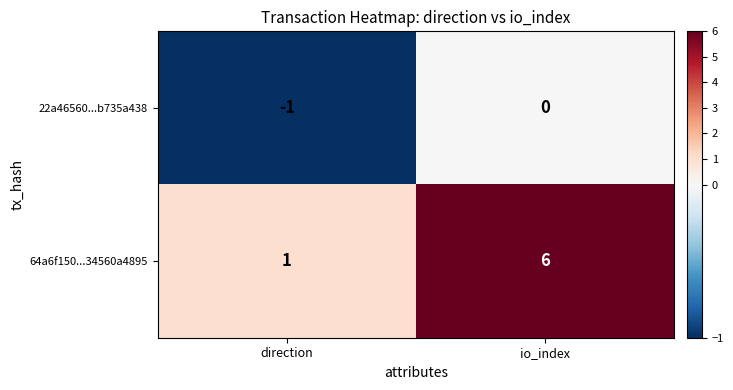

What is the difference between the 64a6f150...34560a4895 values at direction and io_index?

5